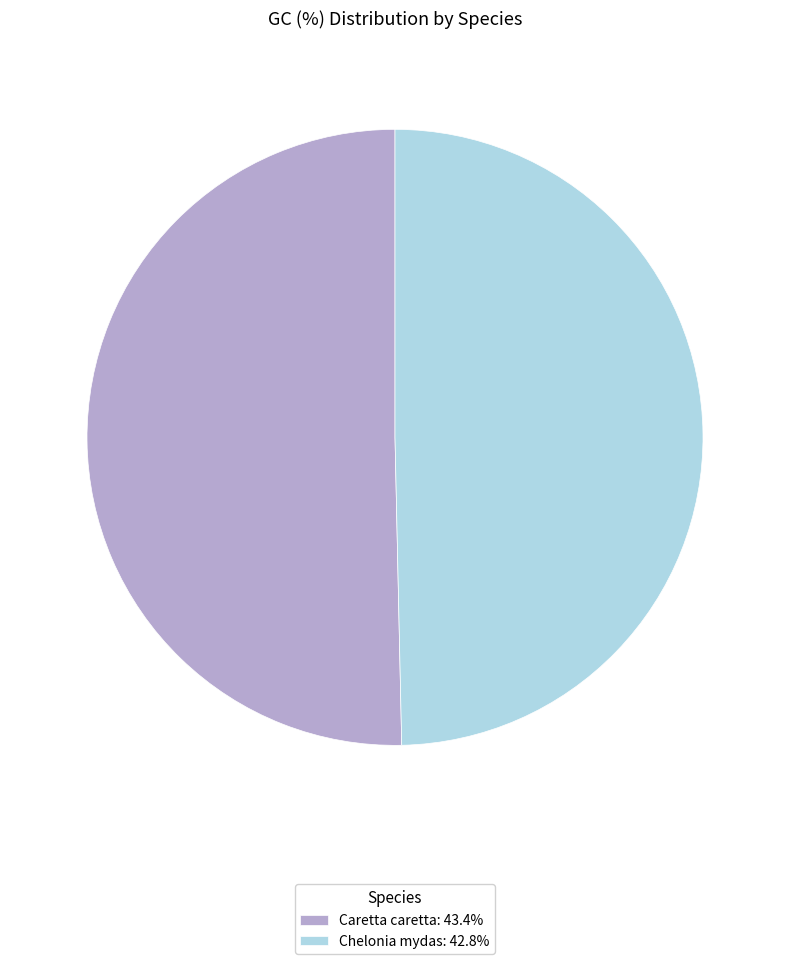

Is there a majority slice in this chart?

Yes